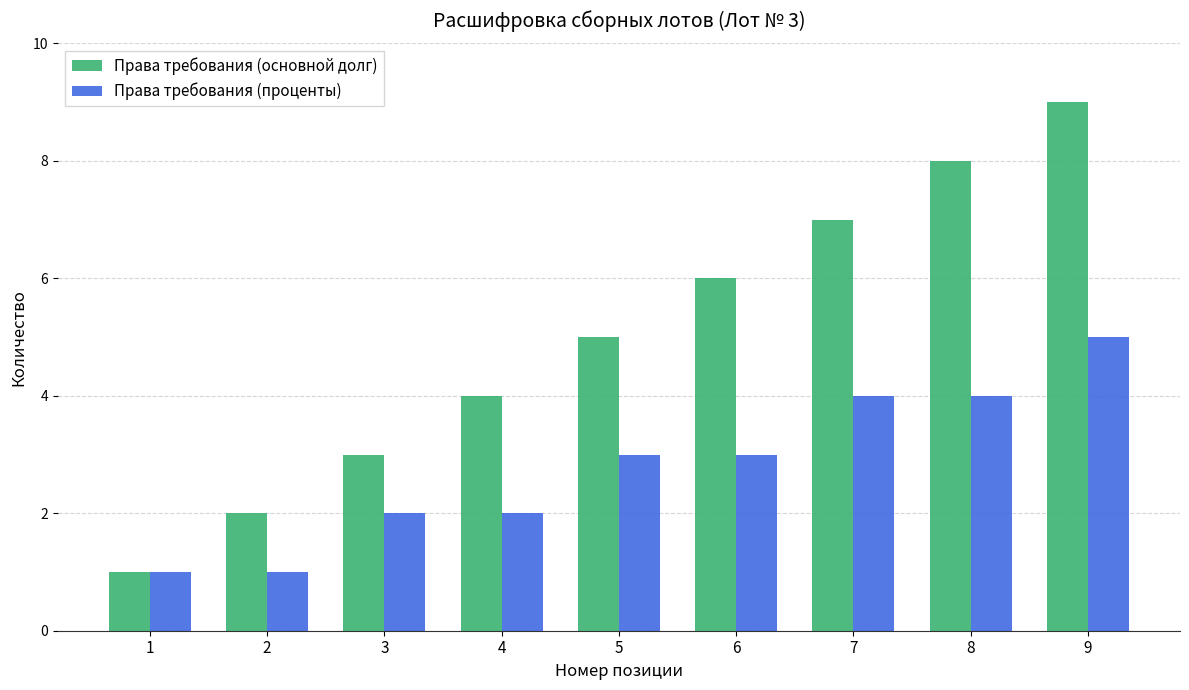

What are all the series names shown in the legend?

Права требования (основной долг), Права требования (проценты)